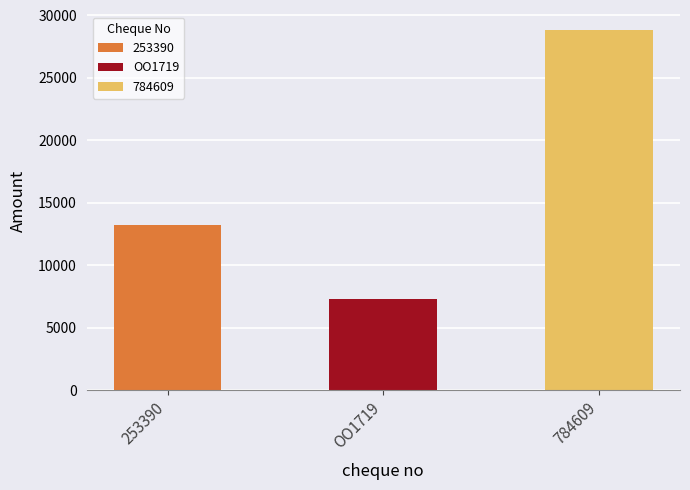

What is the label of the 3rd bar from the left?

784609